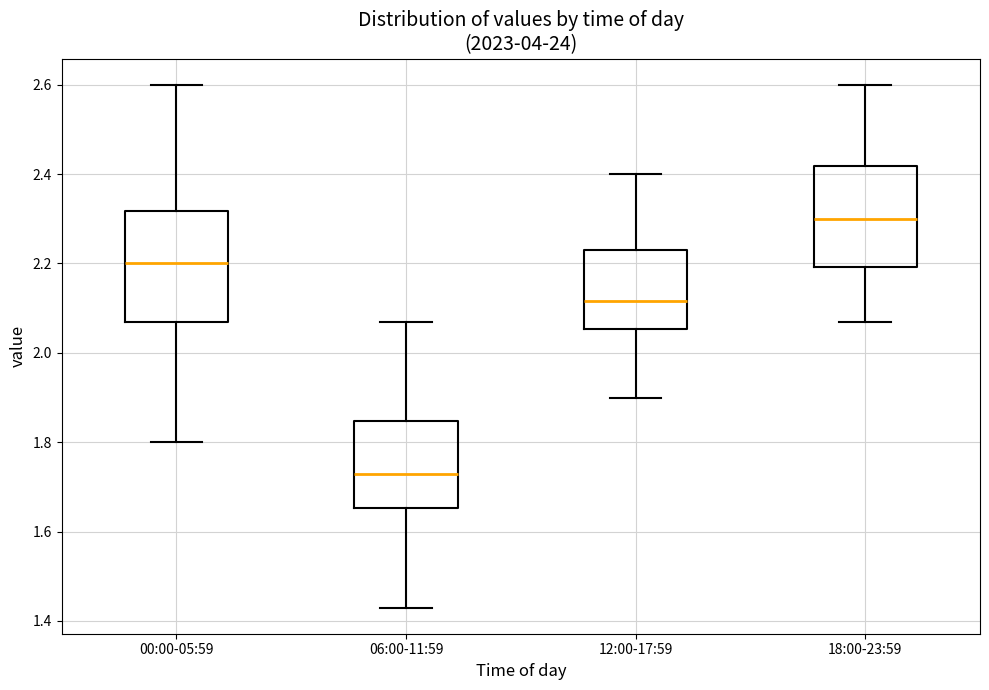

Reading left to right, read every box against the y-axis: the position of its median line, the range the box covers, and the ends of its whiskers. The values are not printed on the chart, so give them approximately, as read against the axis.

00:00-05:59: median 2.20, box 2.08 to 2.32, whiskers 1.80 to 2.60
06:00-11:59: median 1.74, box 1.66 to 1.84, whiskers 1.44 to 2.08
12:00-17:59: median 2.12, box 2.06 to 2.24, whiskers 1.90 to 2.40
18:00-23:59: median 2.30, box 2.20 to 2.42, whiskers 2.08 to 2.60